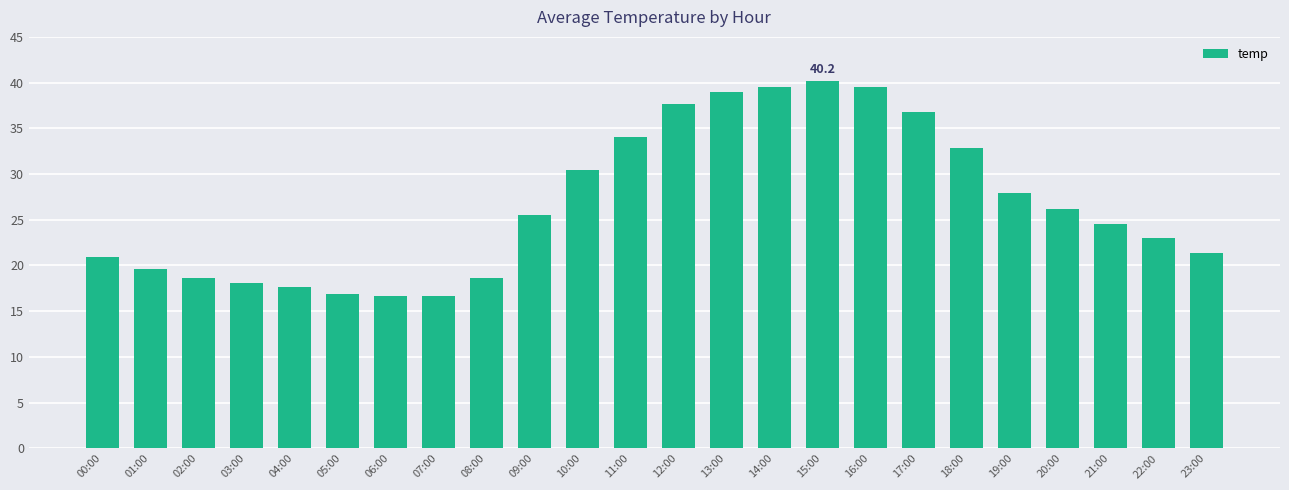

How many bars are there in total?

24